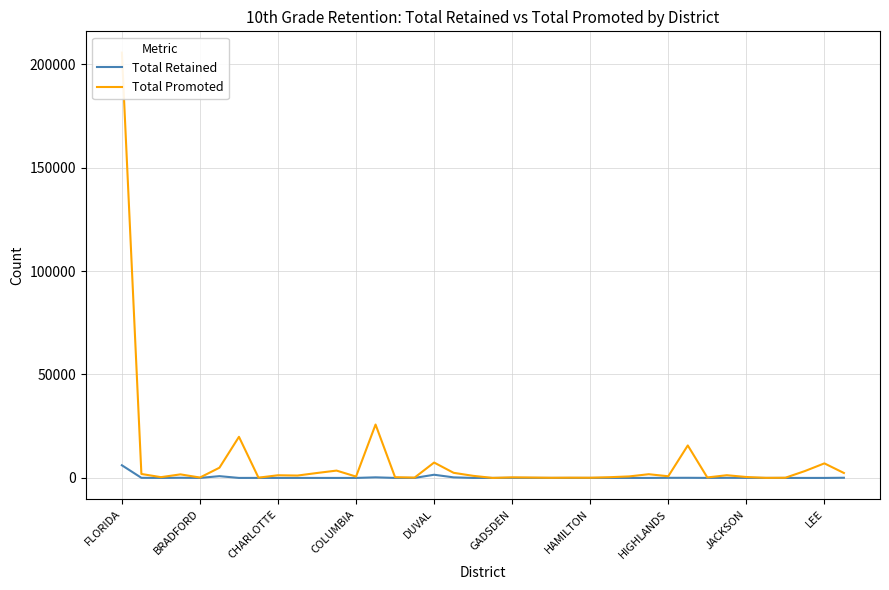

Which category has the highest value in the Total Retained series?

FLORIDA